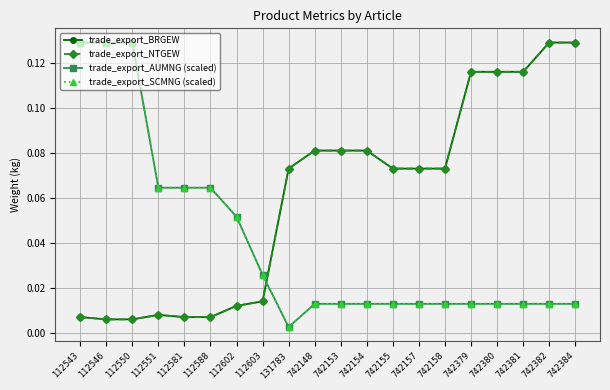

Does the chart have visible grid lines?

Yes